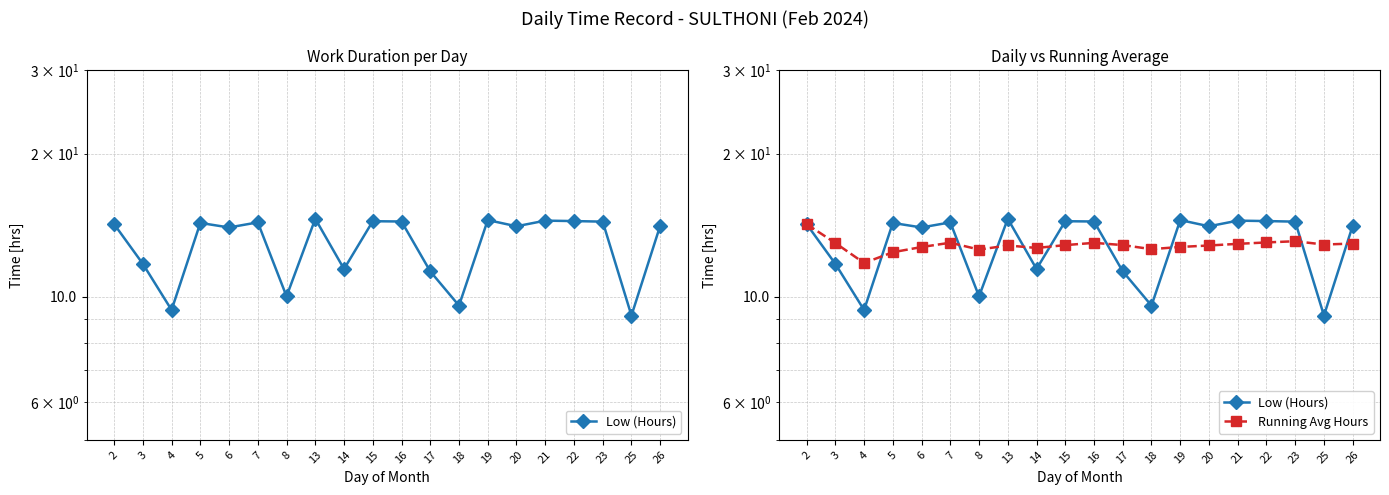

How many times do Running Avg Hours and Low (Hours) cross each other?

9